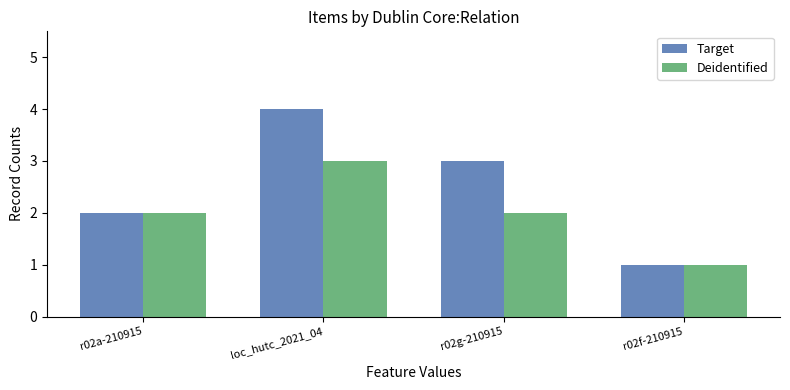

How many bars are there in each group?

2